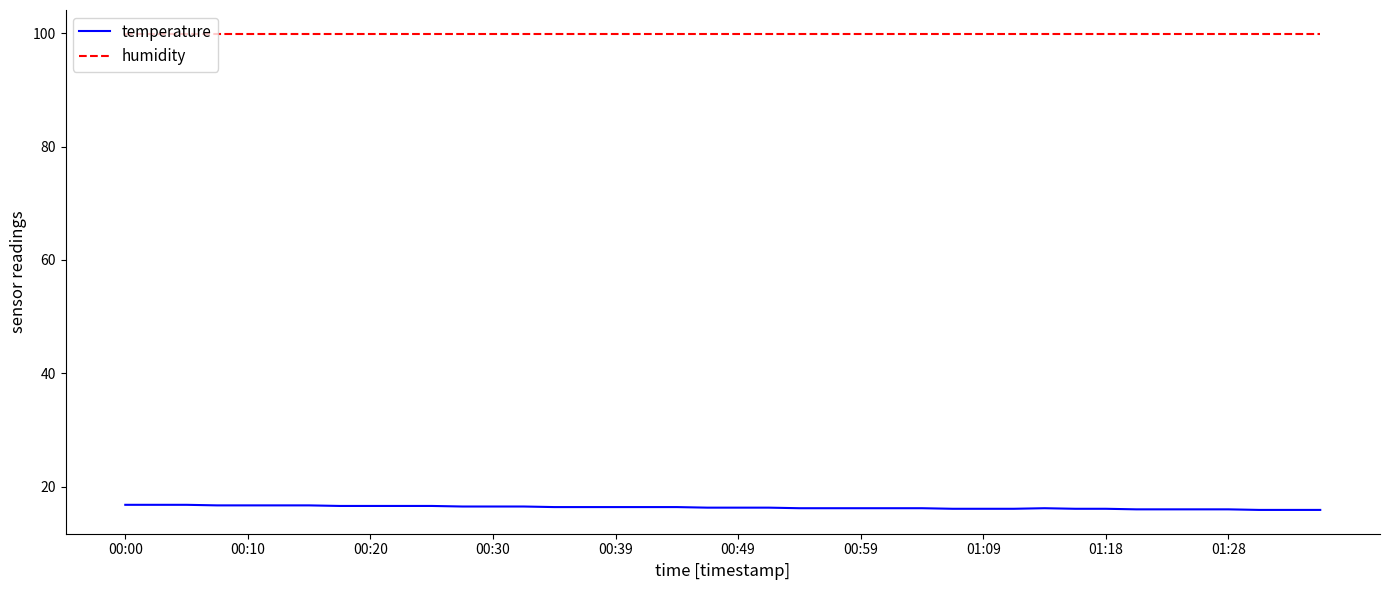

Which series has the largest total across all categories?

humidity